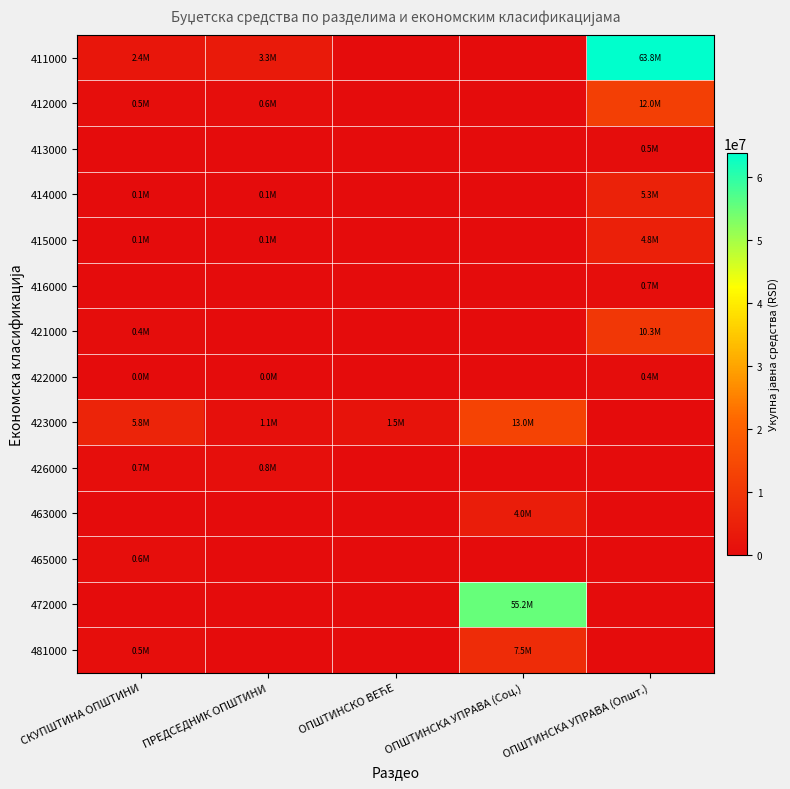

Which has a higher value, ОПШТИНСКО ВЕЋЕ or ОПШТИНСКА УПРАВА (Соц.)?

ОПШТИНСКО ВЕЋЕ